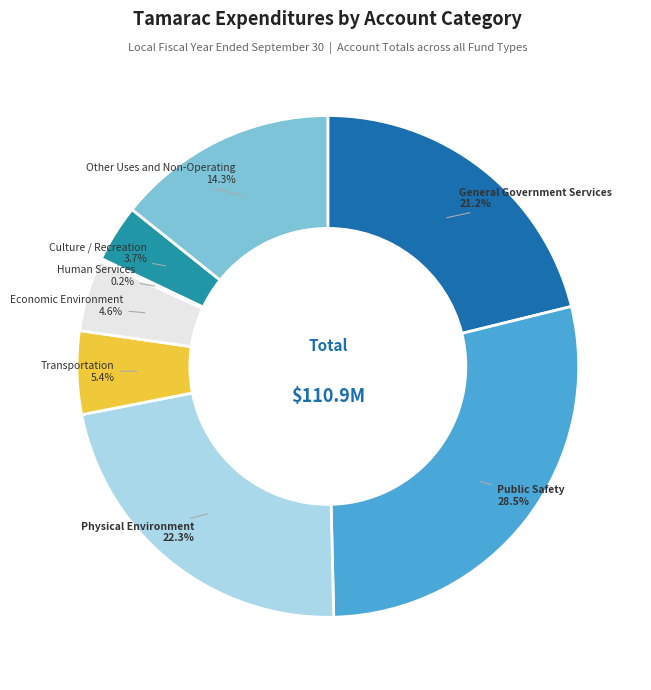

Which category has the biggest portion of the pie?

Public Safety